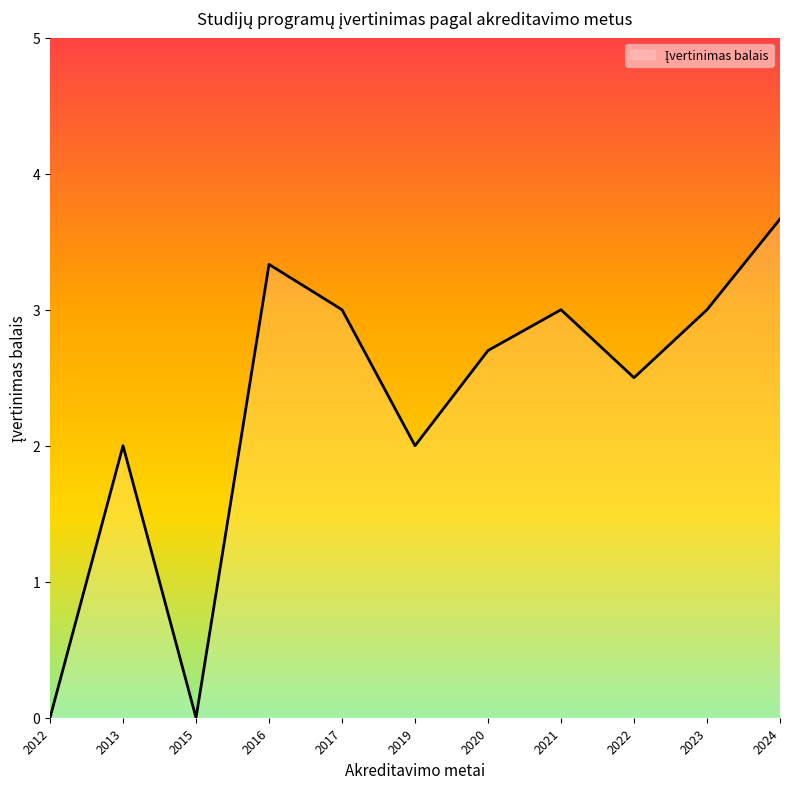

Reading left to right, list all the values displayed in this chart.

2012=0.0	2013=2.0	2015=0.0	2016=3.3	2017=3.0	2019=2.0	2020=2.7	2021=3.0	2022=2.5	2023=3.0	2024=3.7